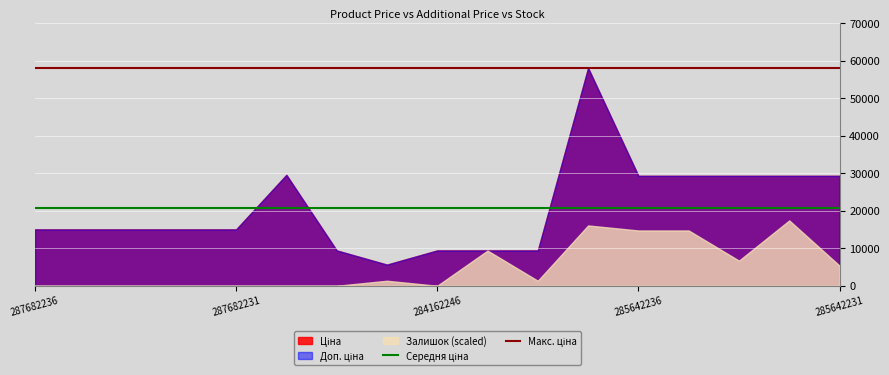

What is the sum of the Середня ціна values at 287682231 and 287682236?

41465.9